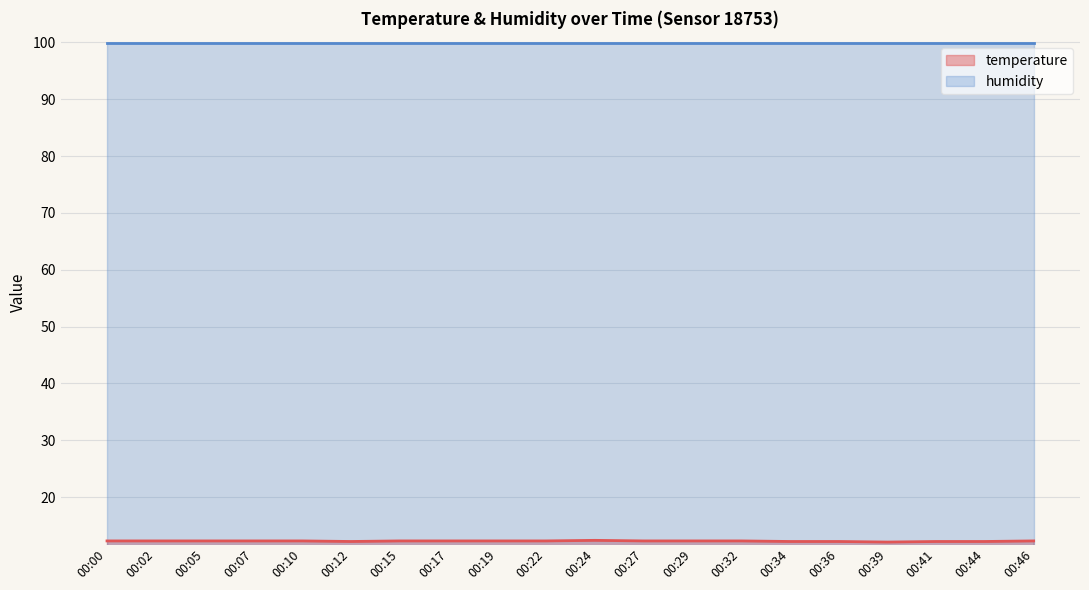

The chart shows a value of 12.3 at 00:07. True or false?

True